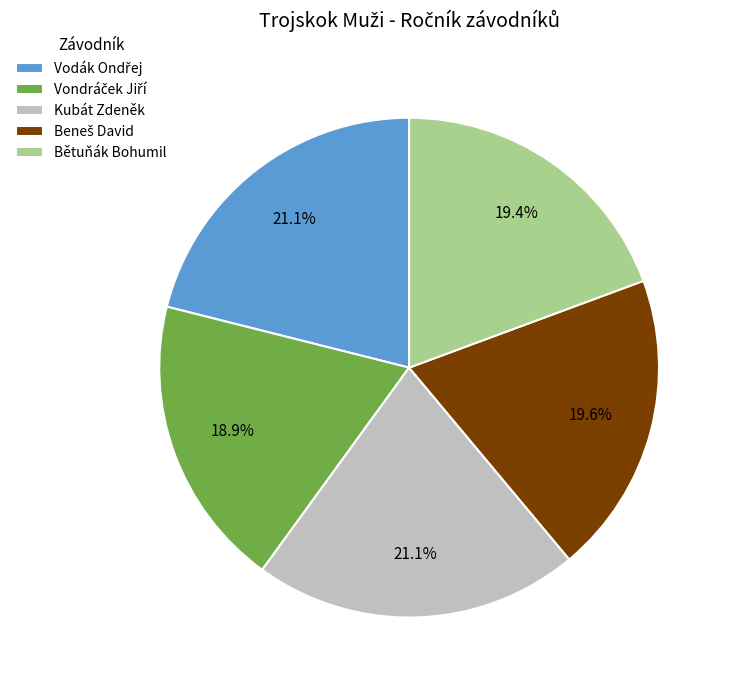

What portion of the pie excludes Bětuňák Bohumil?

80.6%